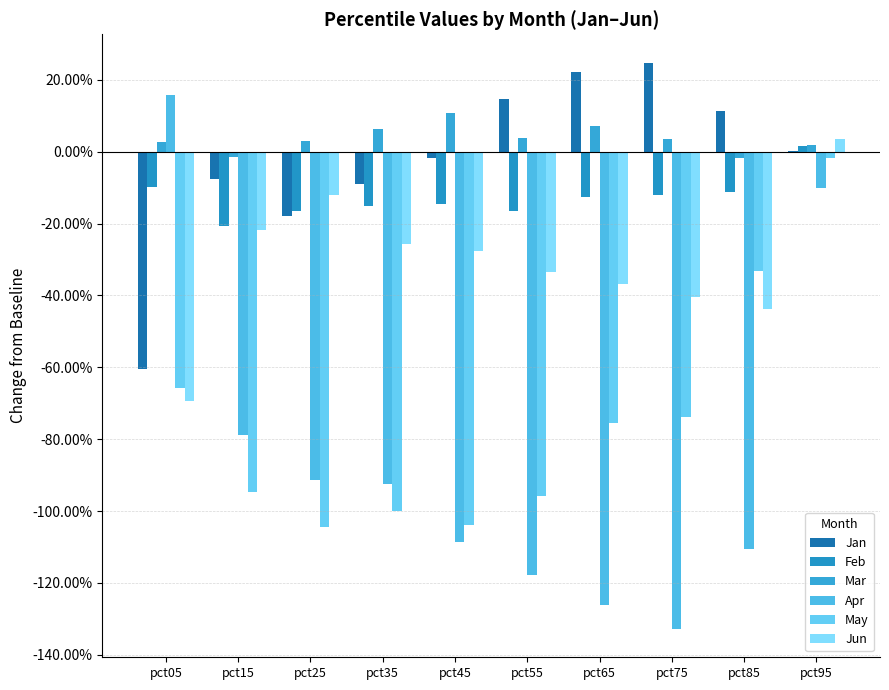

True or false: Jan has a value of -0.0 at pct35.

False